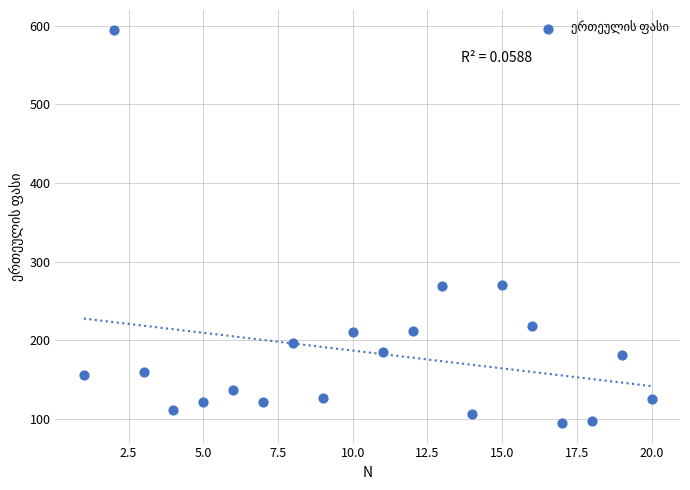

What is the range of Y values (max minus min)?

500.0